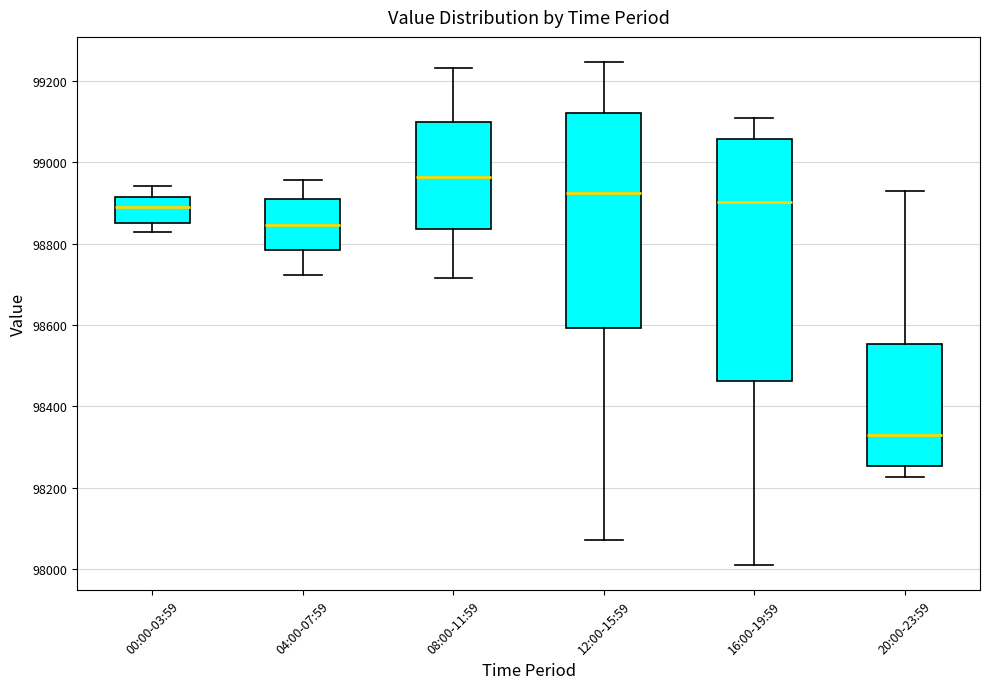

Reading left to right, transcribe this box plot: for each box, give where its median line is, the range the box spans, and where its two whiskers end, as read against the y-axis. The values are not printed on the chart, so give them approximately, as read against the axis.

00:00-03:59: median 98880, box 98840 to 98920, whiskers 98820 to 98940
04:00-07:59: median 98840, box 98780 to 98920, whiskers 98720 to 98960
08:00-11:59: median 98960, box 98840 to 99100, whiskers 98720 to 99240
12:00-15:59: median 98920, box 98600 to 99120, whiskers 98080 to 99240
16:00-19:59: median 98900, box 98460 to 99060, whiskers 98020 to 99100
20:00-23:59: median 98320, box 98260 to 98560, whiskers 98220 to 98940